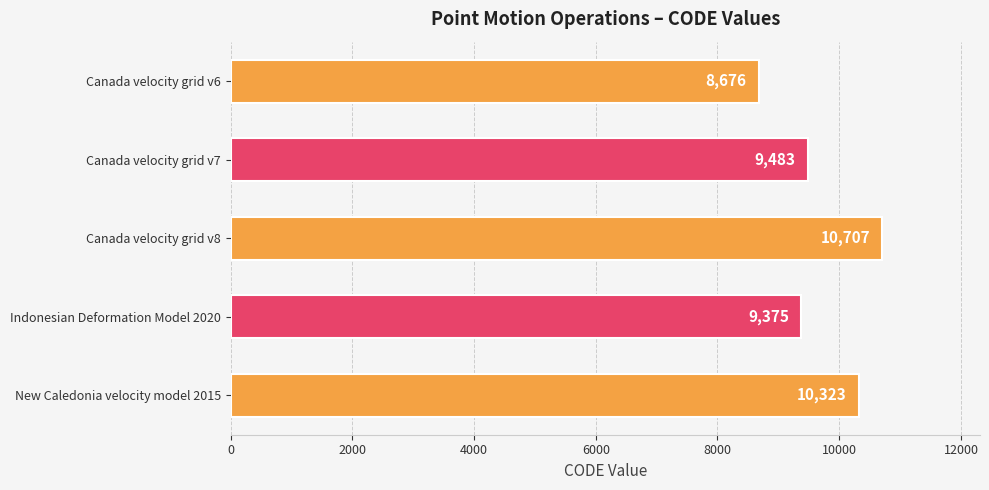

The value at Indonesian Deformation Model 2020 is 9375. True or false?

True